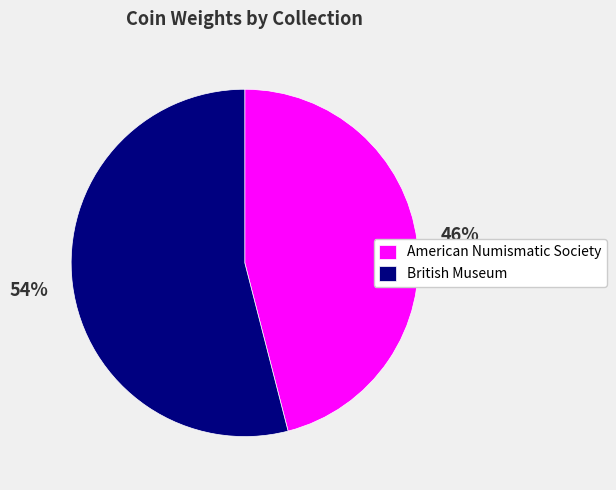

To the nearest percent, what is the combined percentage of British Museum and American Numismatic Society?

100%